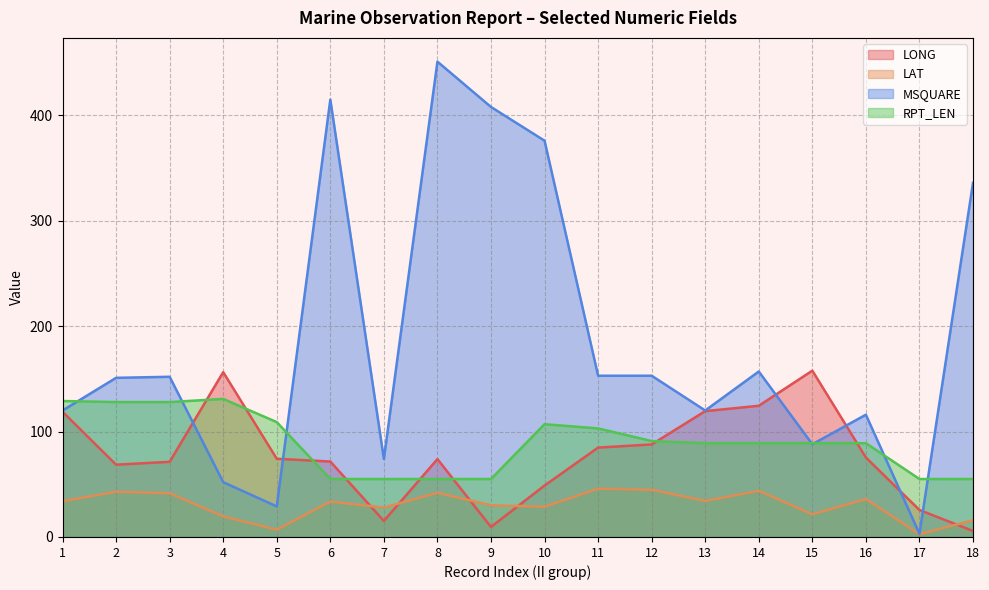

What are all the series names shown in the legend?

LONG, LAT, MSQUARE, RPT_LEN